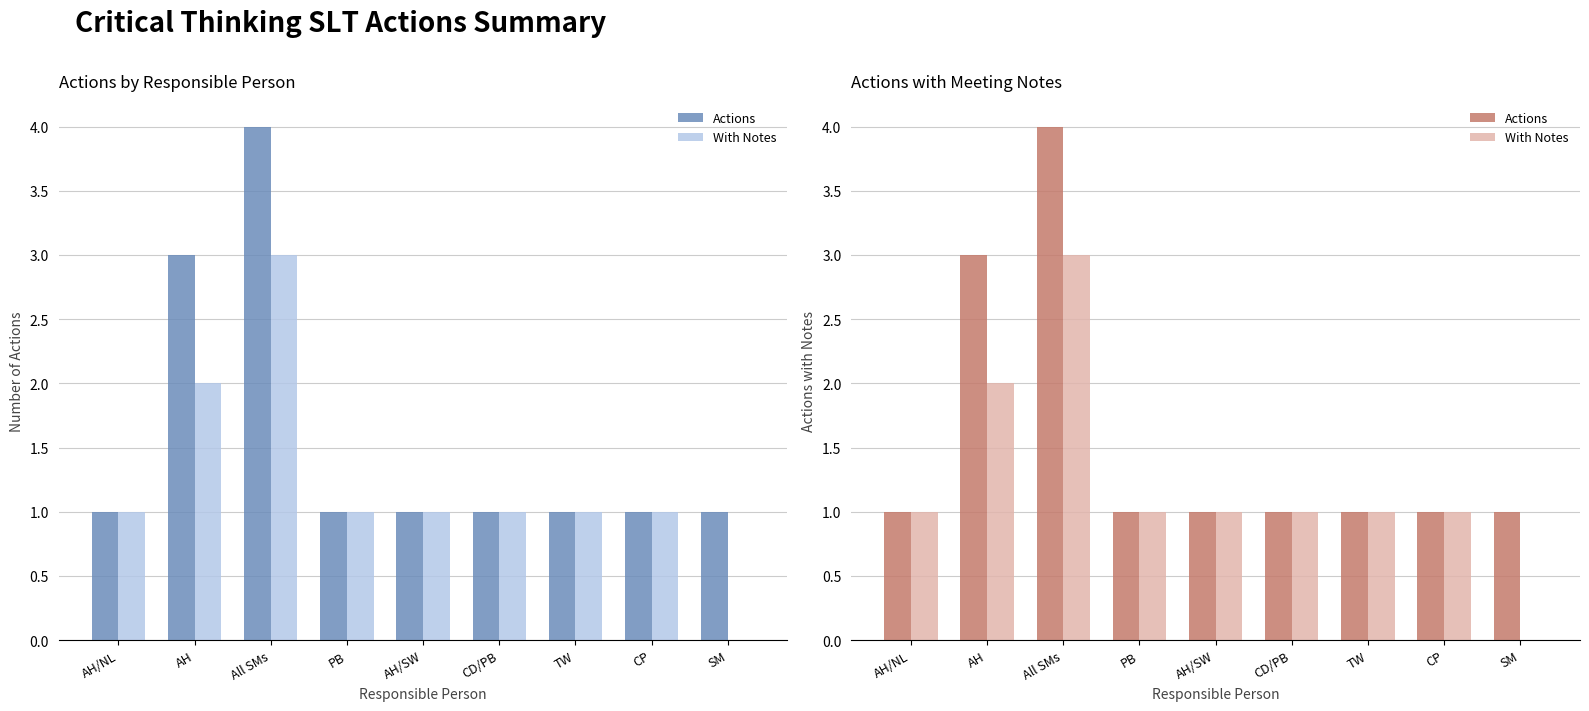

Between SM and PB, which is larger?

SM